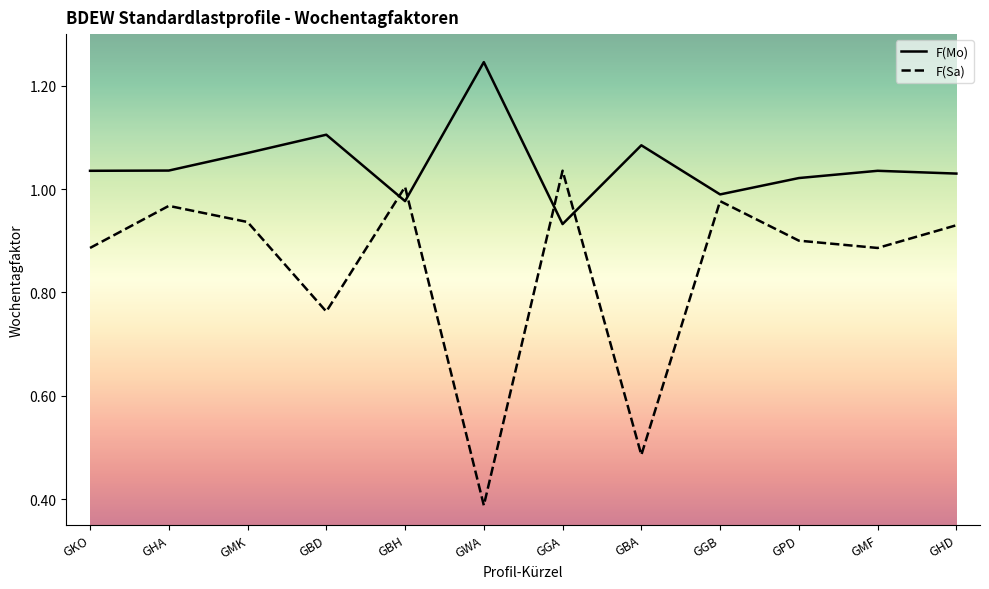

At which label does F(Sa) reach its peak?

GGA